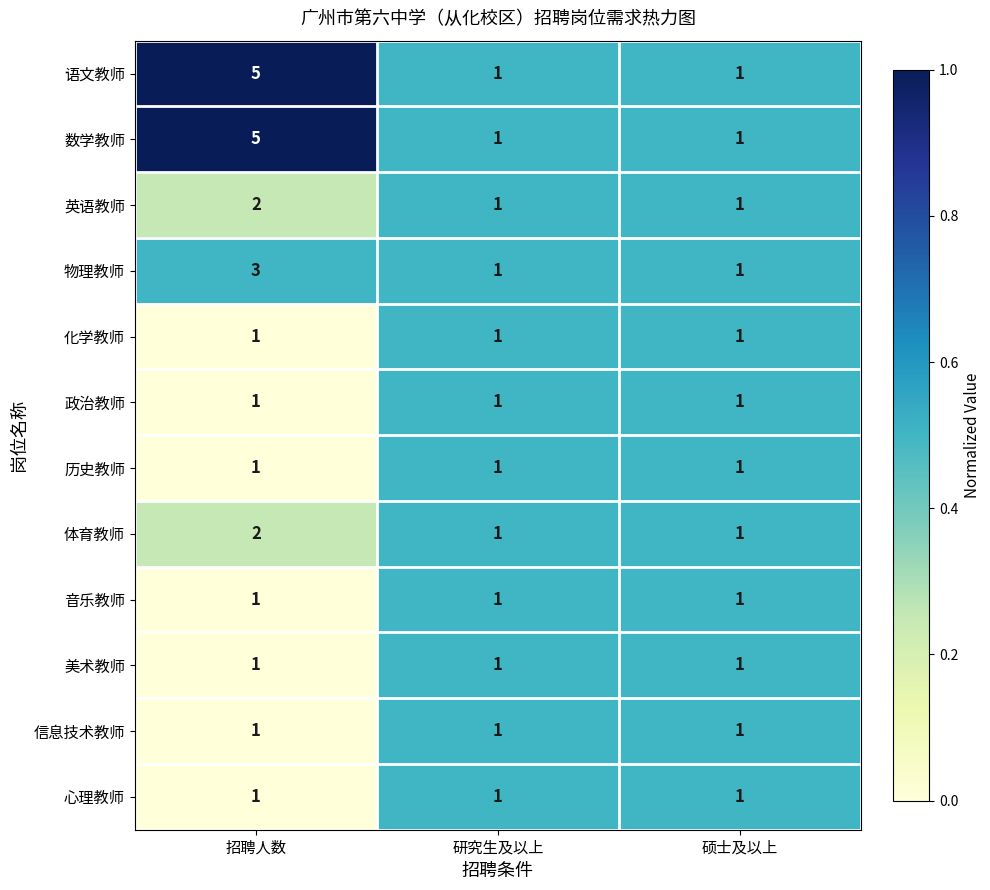

The value of 心理教师 at 招聘人数 is 0. True or false?

False